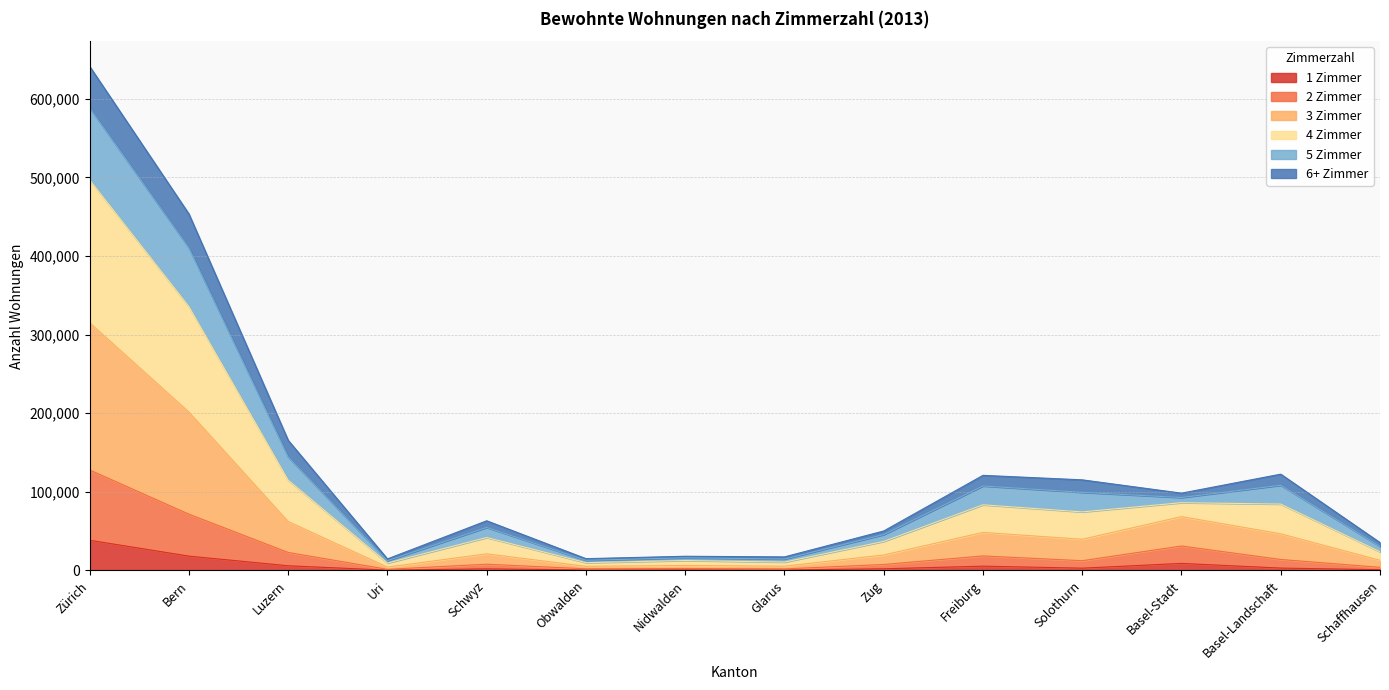

At which label does 1 Zimmer reach its peak?

Zürich